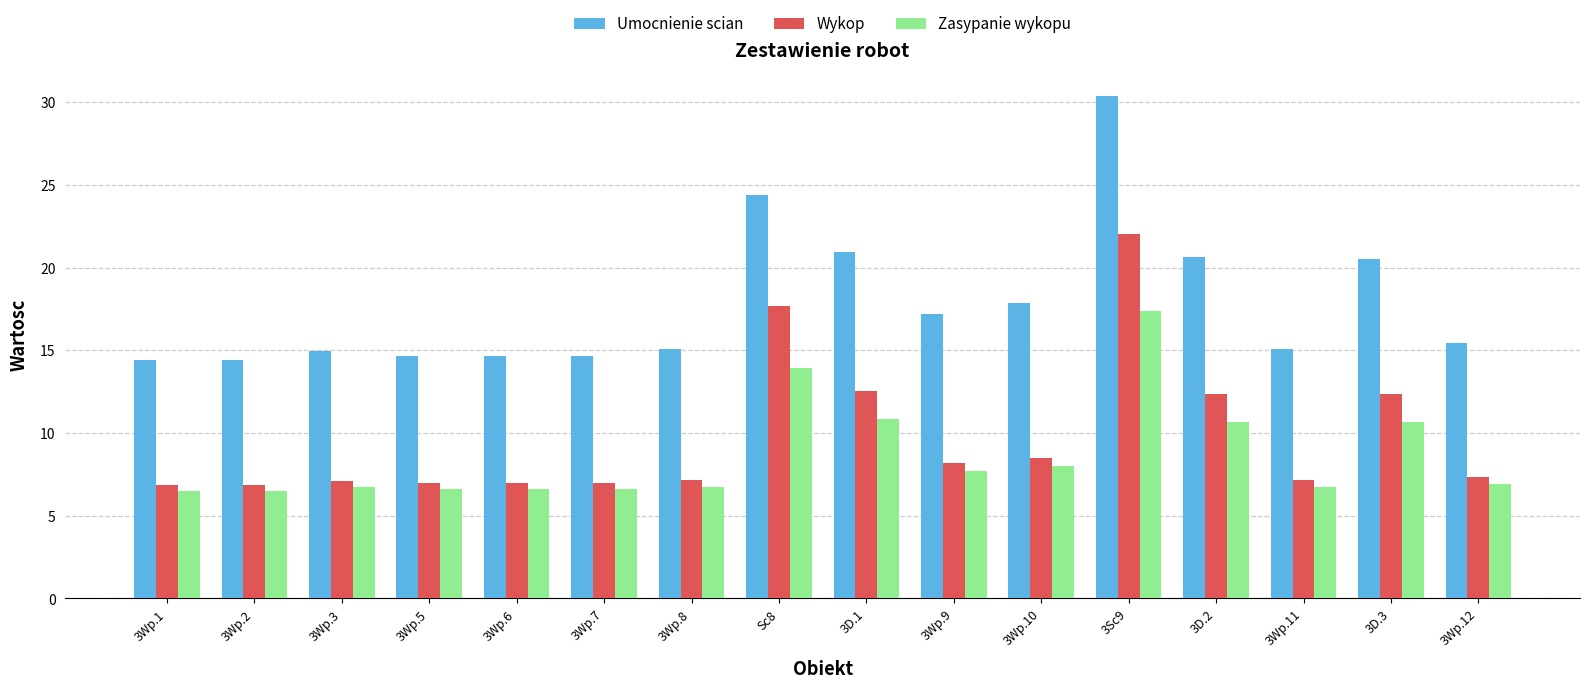

What is the sum of the Umocnienie scian values at 3Wp.2 and 3Wp.12?

29.9